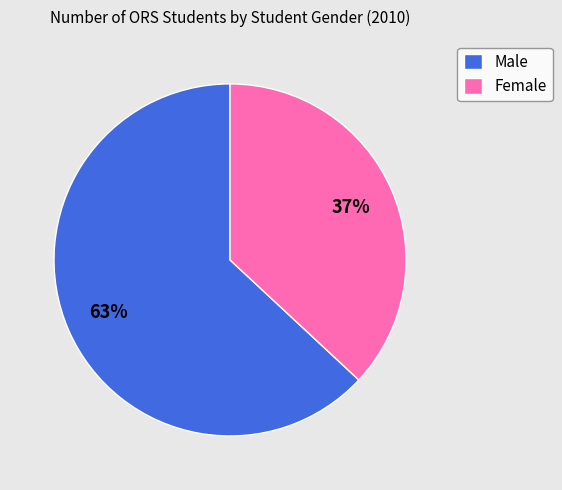

Is it true that Male is 63% of the pie?

True